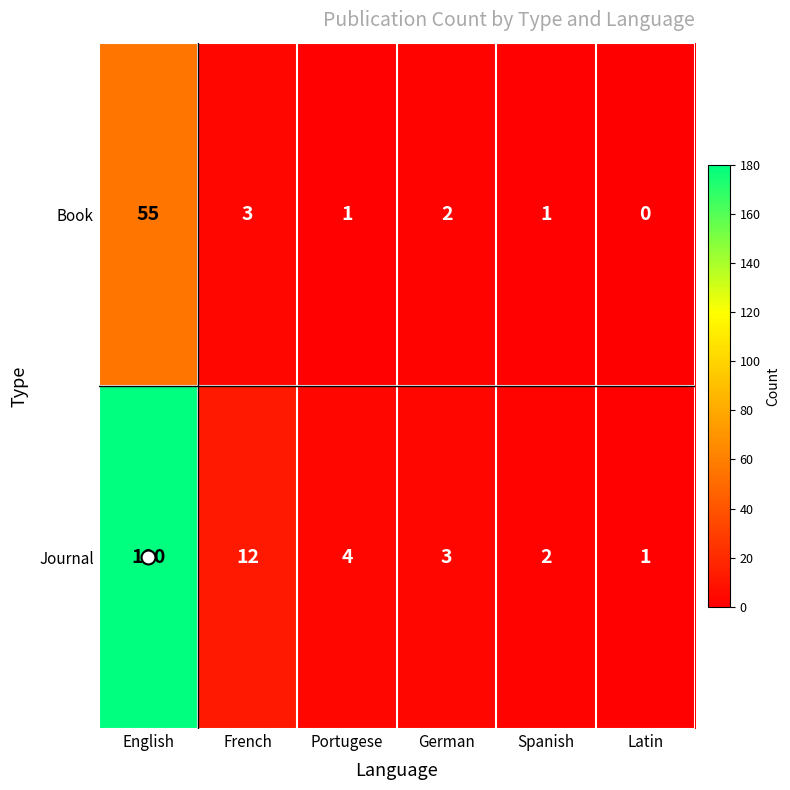

At which label does Book reach its minimum?

Latin